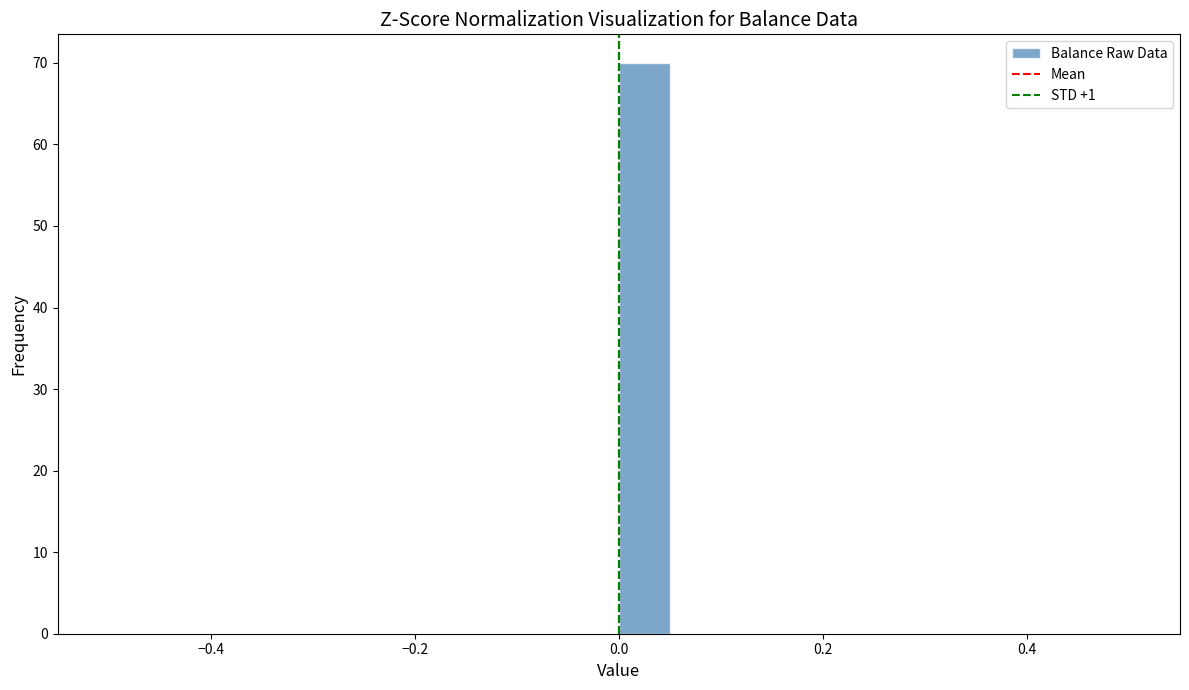

Around what value on the x-axis is the tallest bar? Give the approximate position of its centre, as read against the axis.

0.02